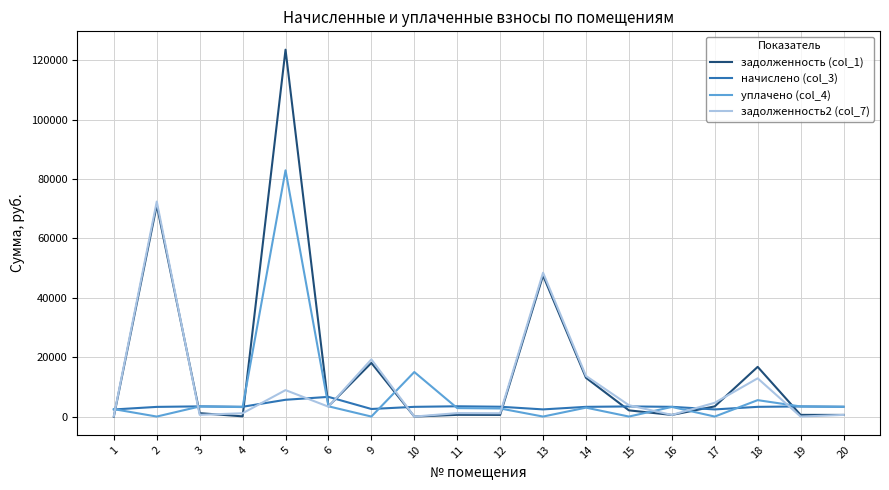

Does the chart display data point markers on the line(s)?

No